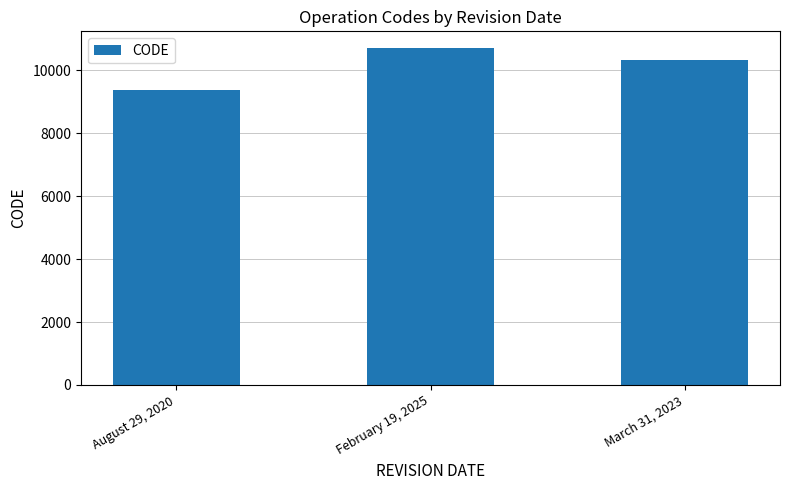

Reading left to right, extract all data points from this chart.

August 29, 2020=9375	February 19, 2025=10707	March 31, 2023=10323